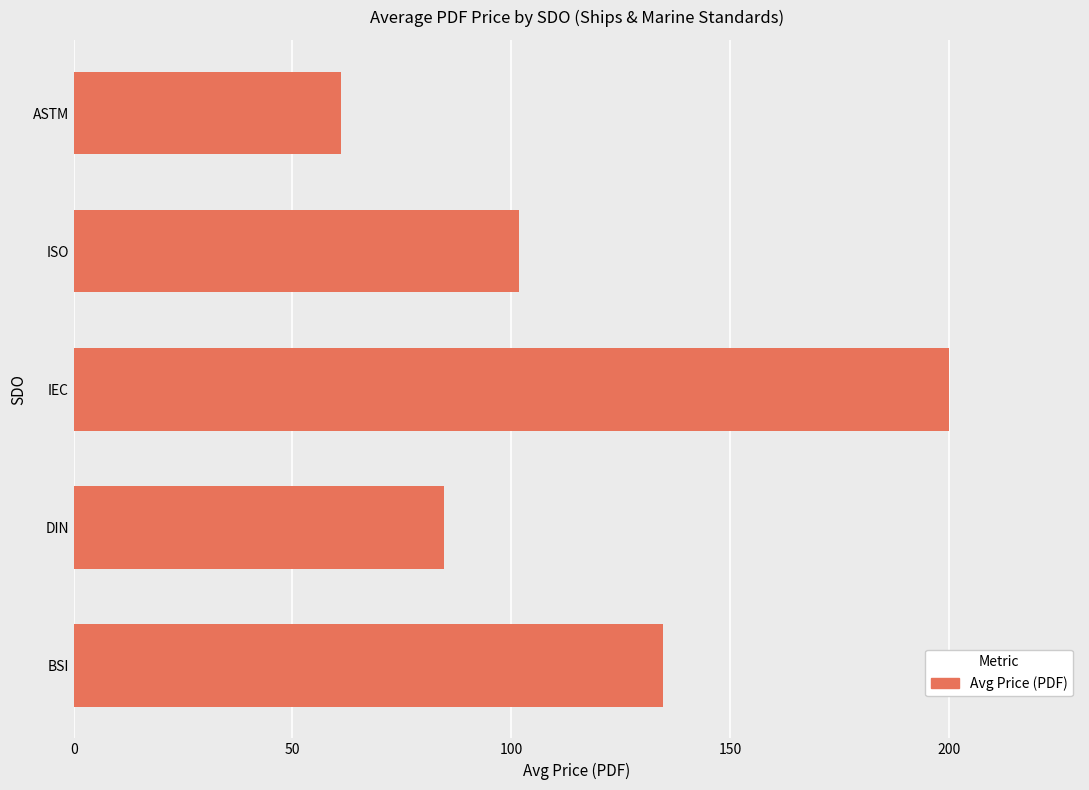

What is the average value?

116.4